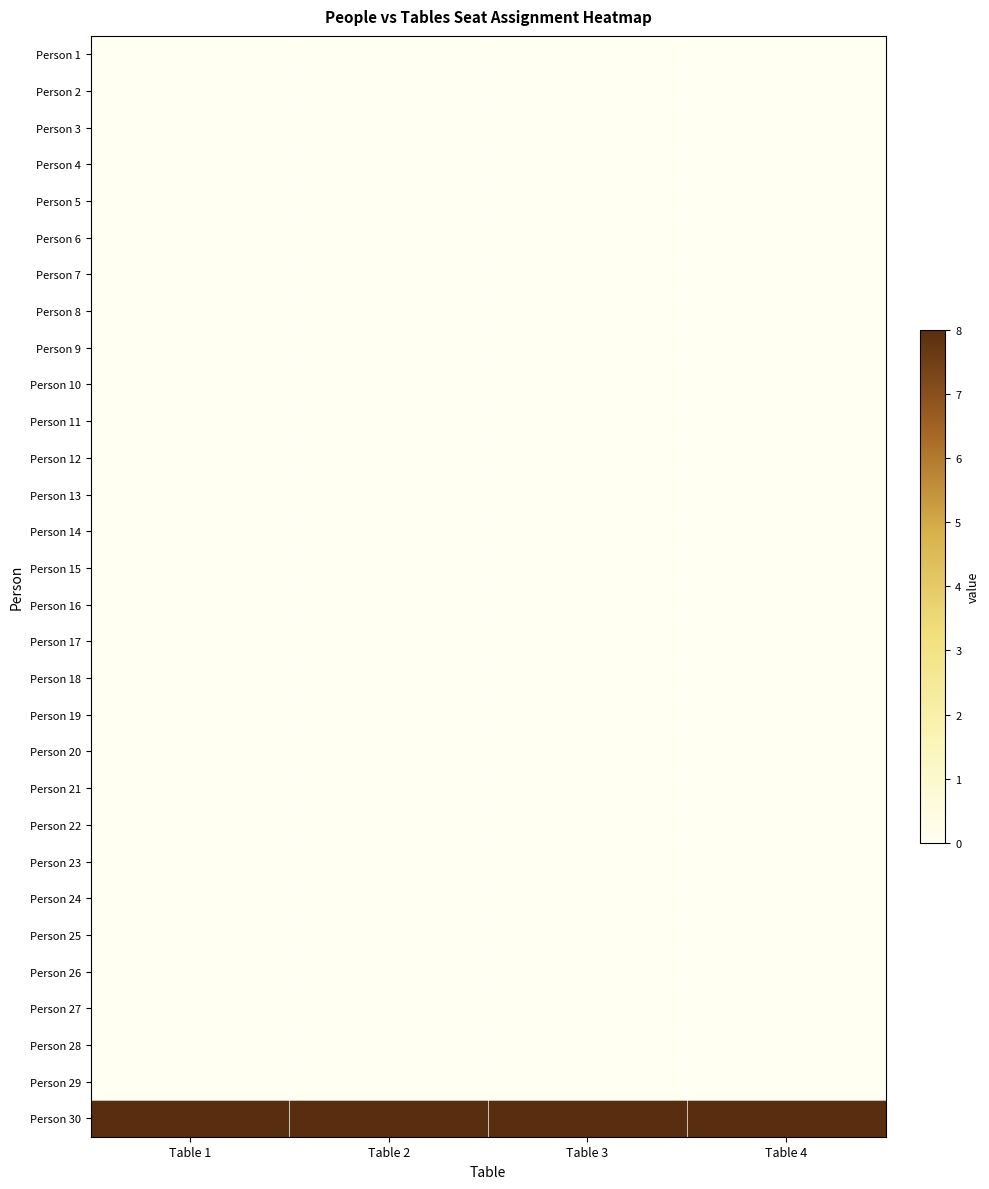

At which category is the sum across all series the highest?

Table 2